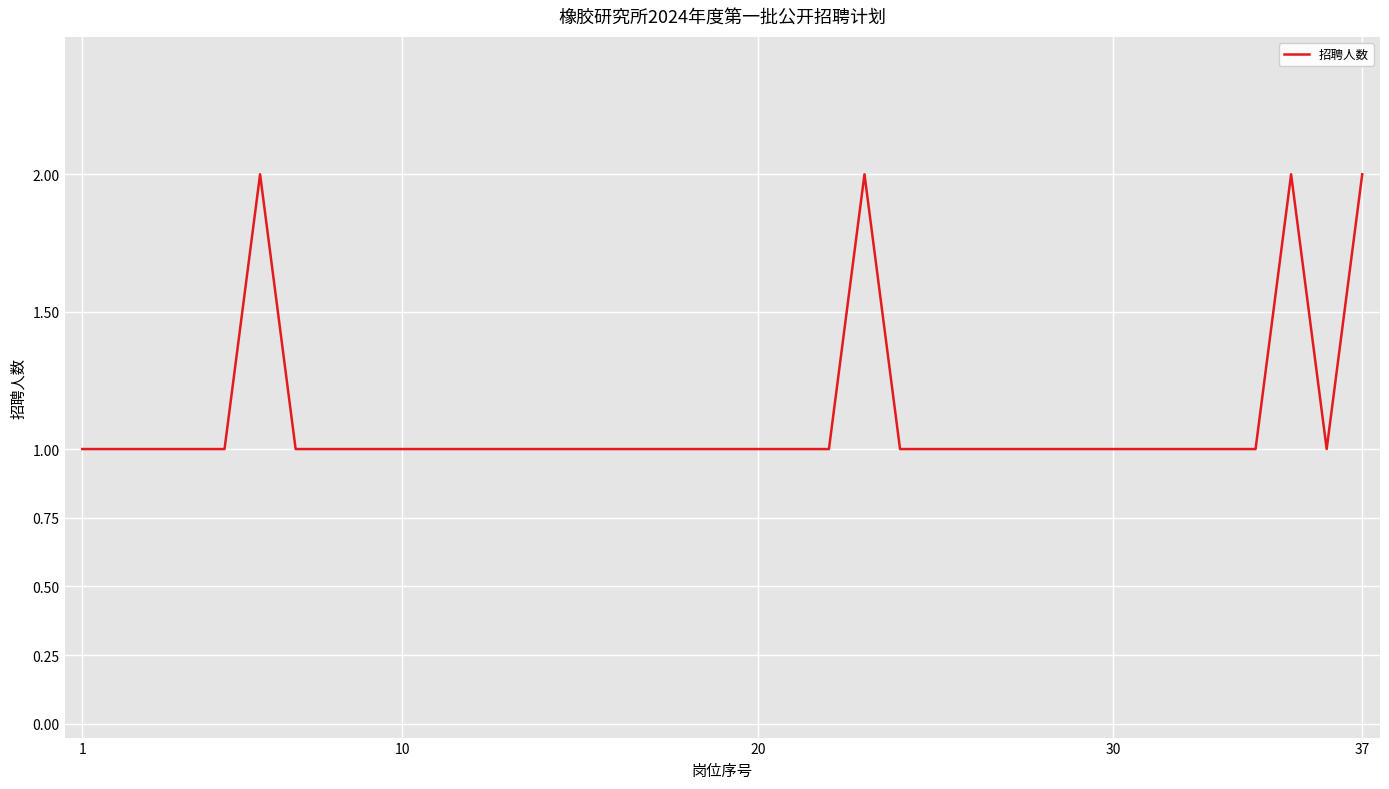

At which label is the value closest to 1?

1